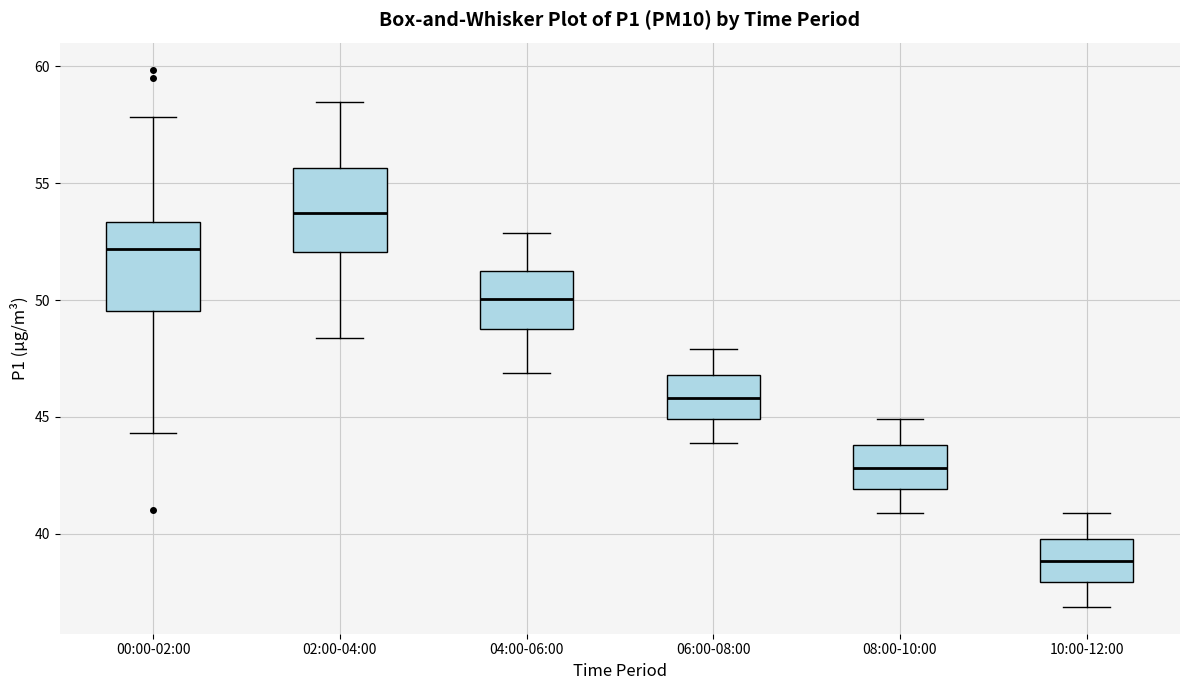

Reading left to right, read every box against the y-axis: the position of its median line, the range the box covers, and the ends of its whiskers. The values are not printed on the chart, so give them approximately, as read against the axis.

00:00-02:00: median 52.0, box 49.5 to 53.5, whiskers 44.5 to 58.0
02:00-04:00: median 53.5, box 52.0 to 55.5, whiskers 48.5 to 58.5
04:00-06:00: median 50.0, box 49.0 to 51.5, whiskers 47.0 to 53.0
06:00-08:00: median 46.0, box 45.0 to 47.0, whiskers 44.0 to 48.0
08:00-10:00: median 43.0, box 42.0 to 44.0, whiskers 41.0 to 45.0
10:00-12:00: median 39.0, box 38.0 to 40.0, whiskers 37.0 to 41.0